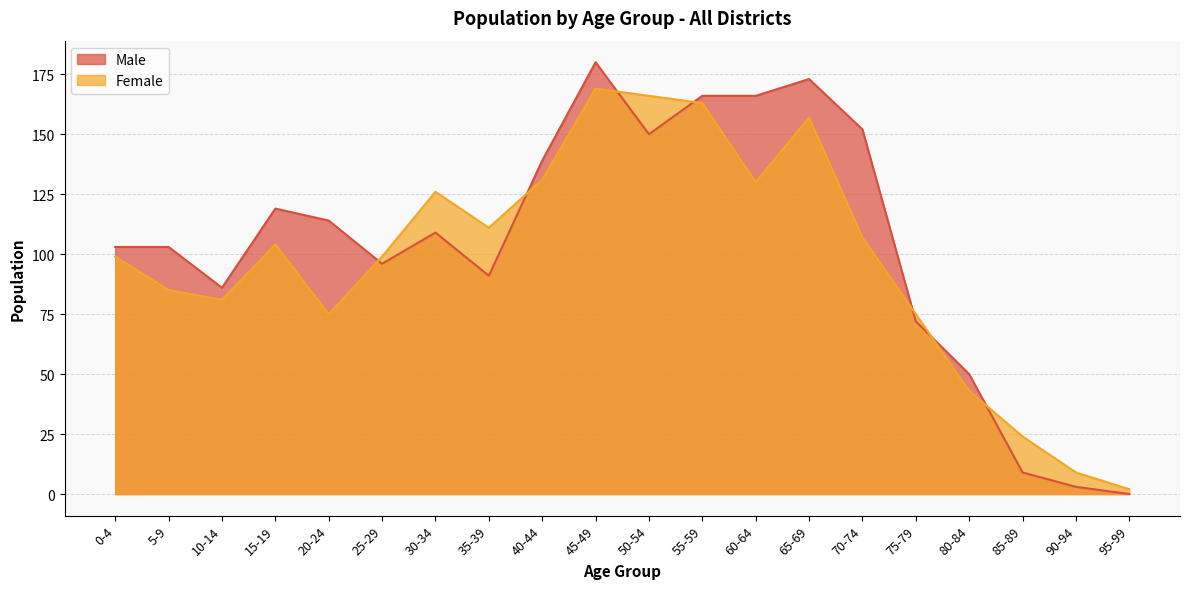

What is the sum of all Female values?

1956